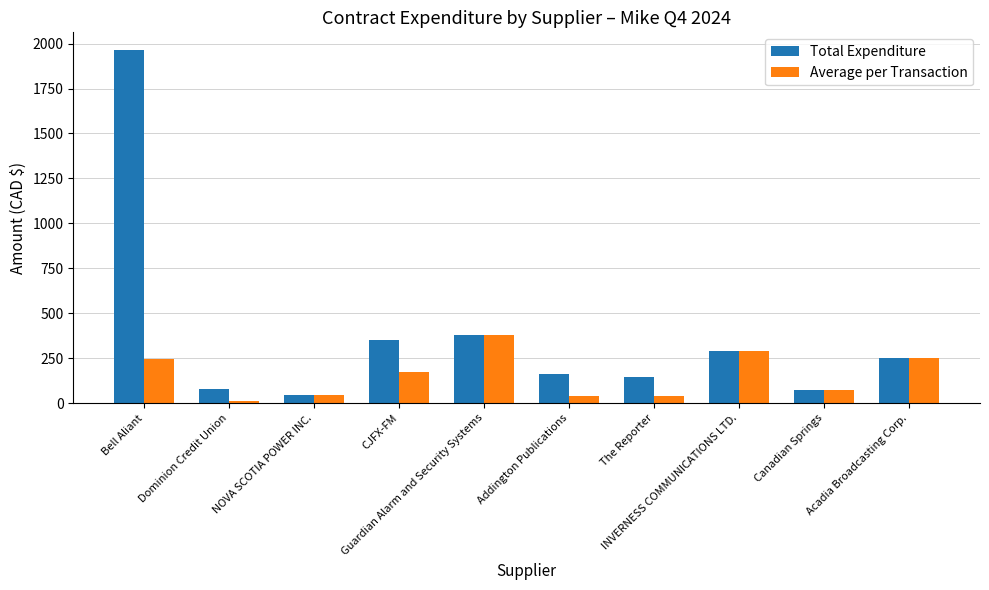

Does the chart contain any negative values?

No